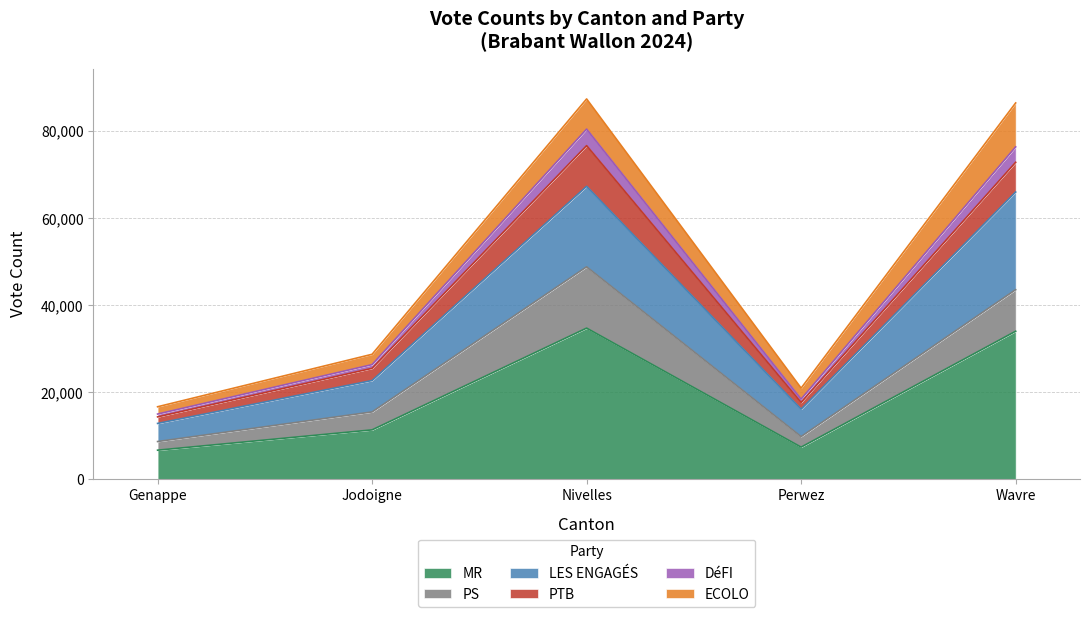

True or false: MR has a value of 3767 at Perwez.

False